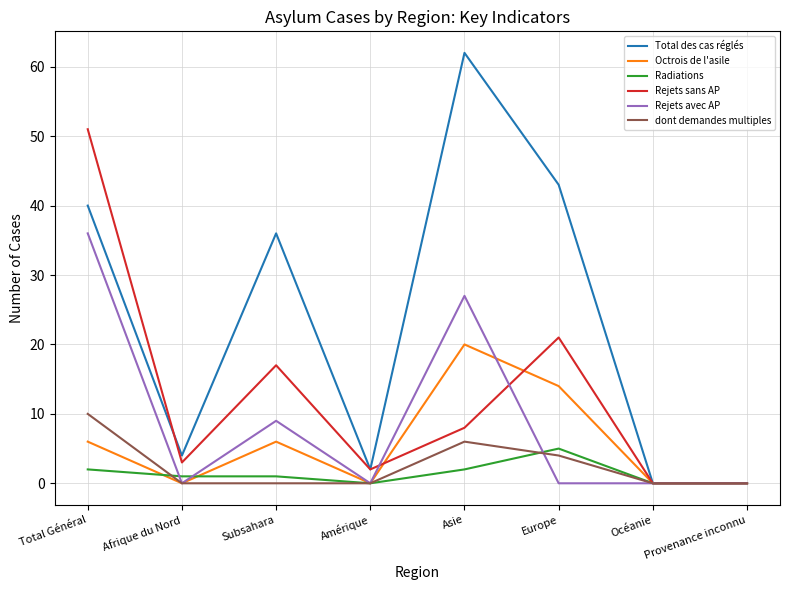

True or false: dont demandes multiples has more than 2 points higher than both neighbors.

False